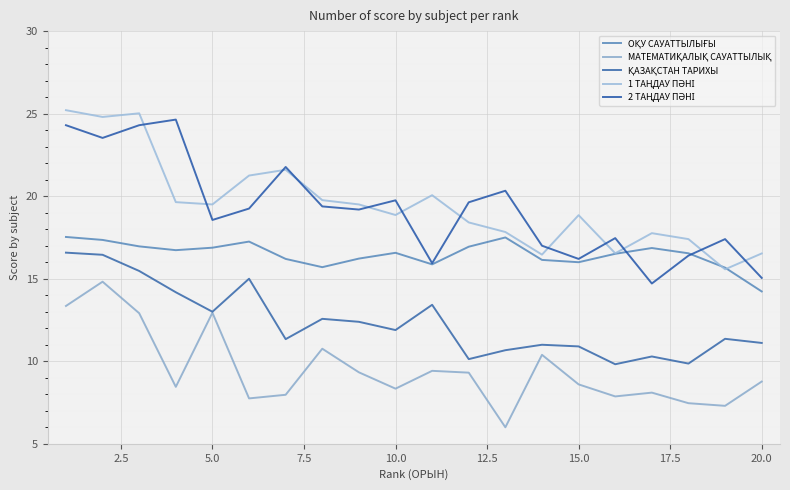

How many lines are shown in the chart?

5